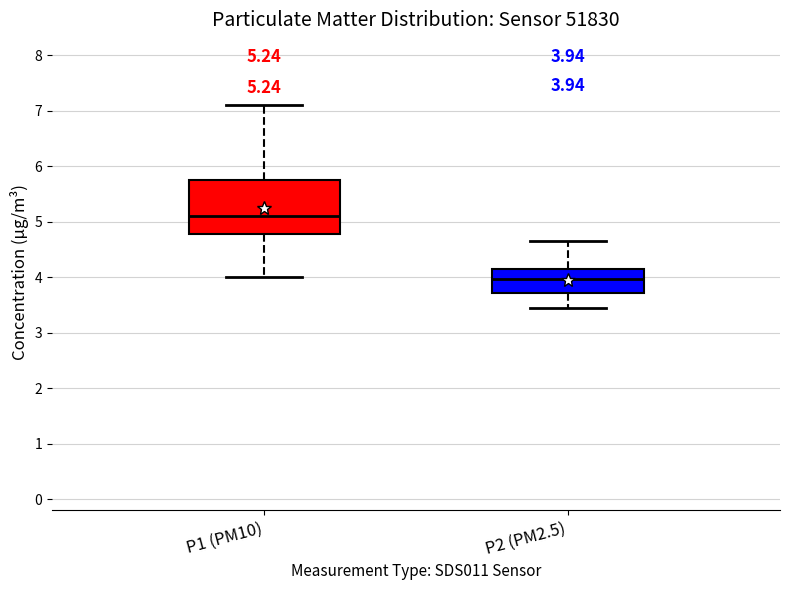

Comparing the boxes themselves (not the whiskers), which one is the tallest?

P1 (PM10)